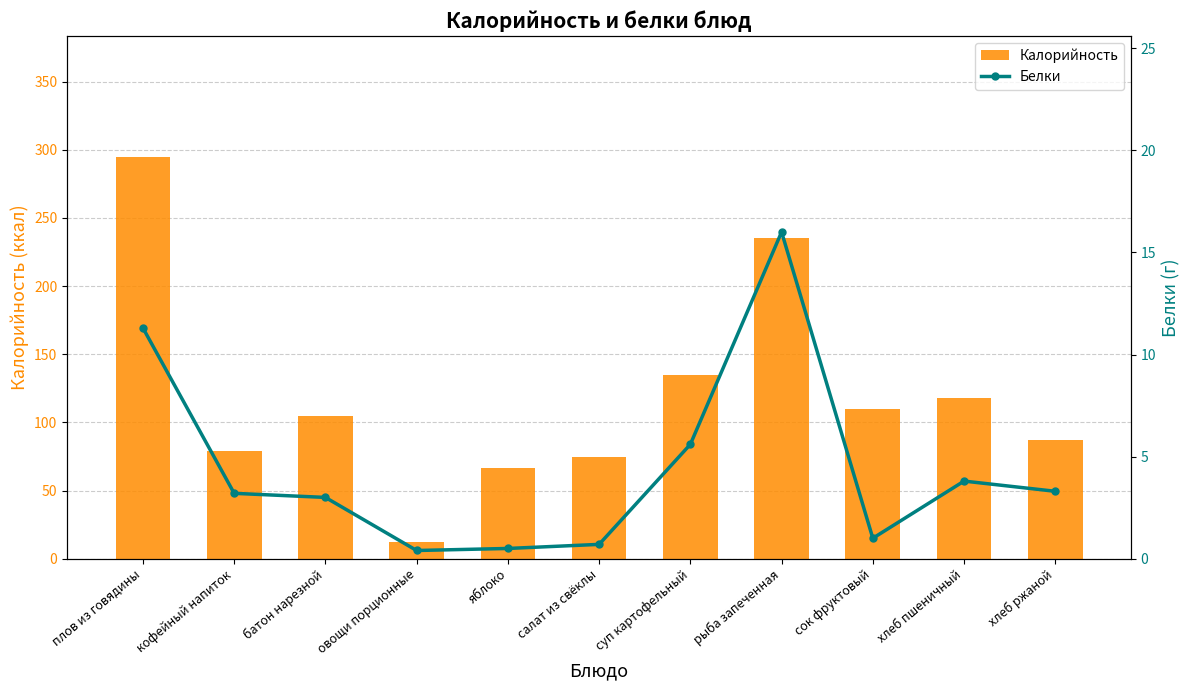

How many data points in Белки are above 3?

6